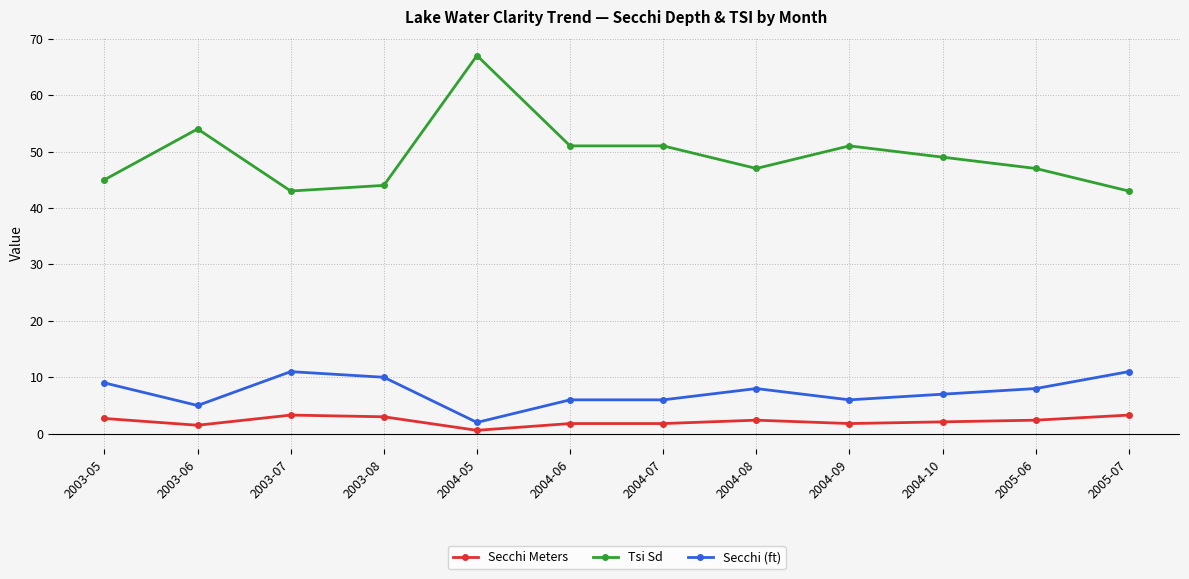

How many series are shown in this chart?

3